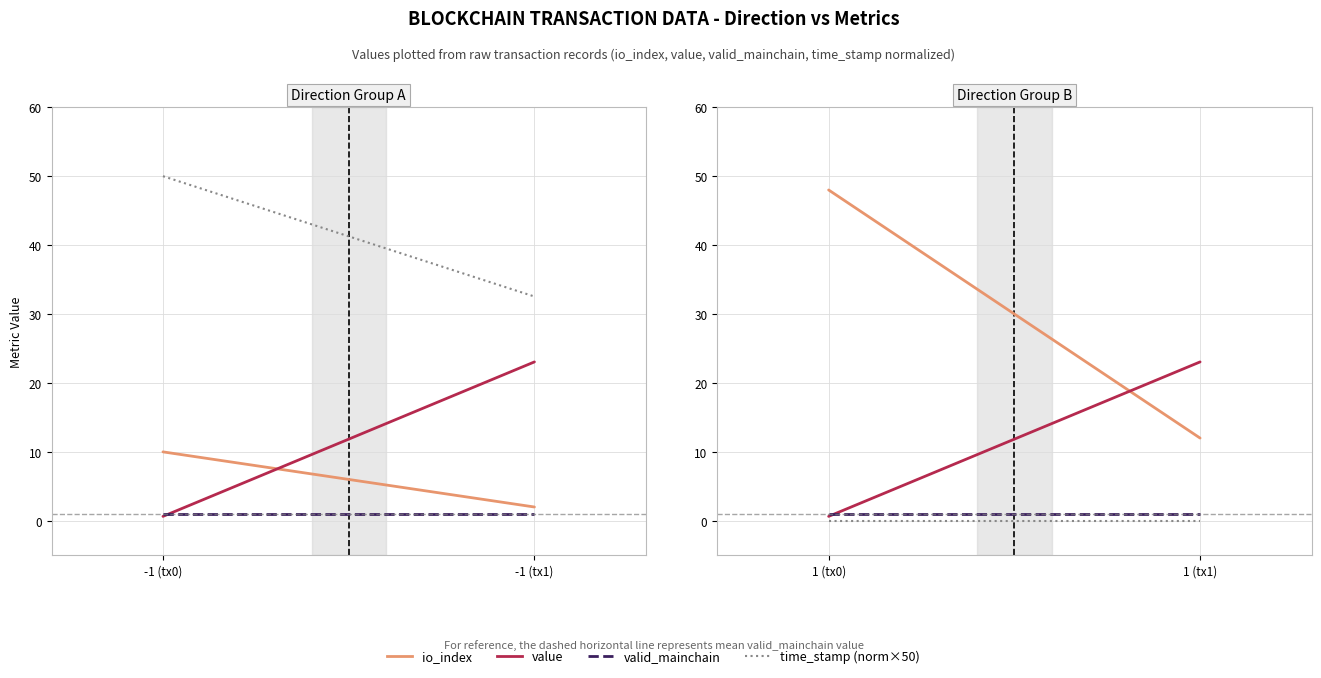

Is it true that io_index equals 14.4 at 1 (tx0)?

False